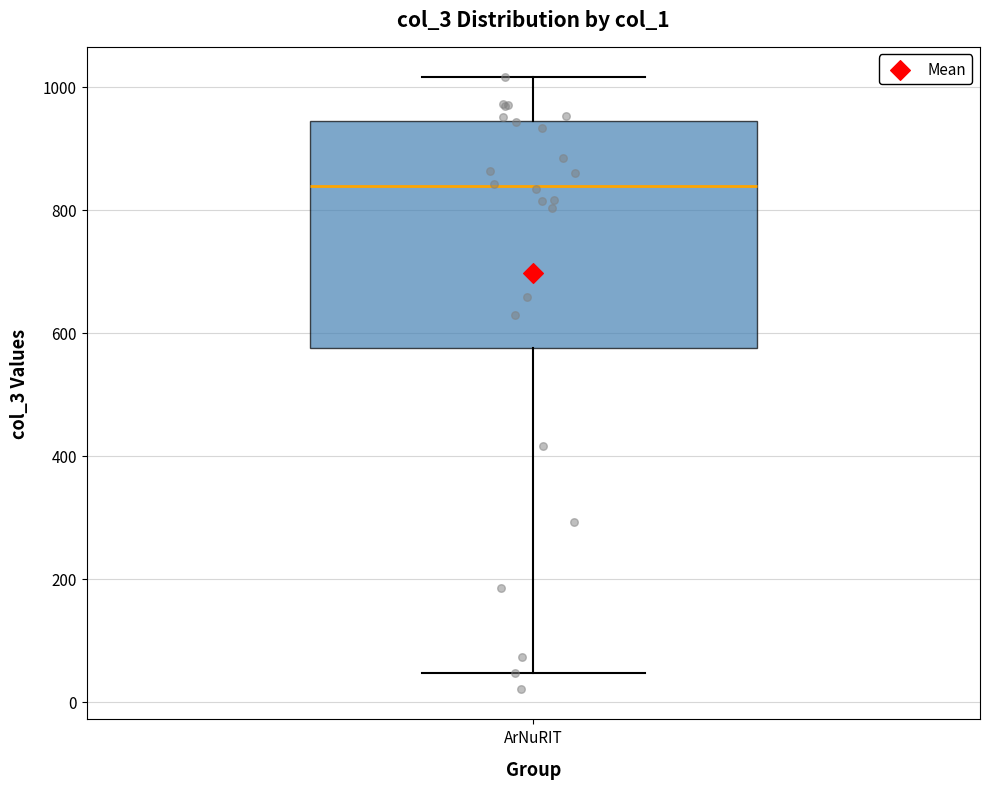

Transcribe this box plot: give where the median line is, the range the box spans, and where the two whiskers end, as read against the y-axis. The values are not printed on the chart, so give them approximately, as read against the axis.

median 840, box 580 to 940, whiskers 40 to 1020